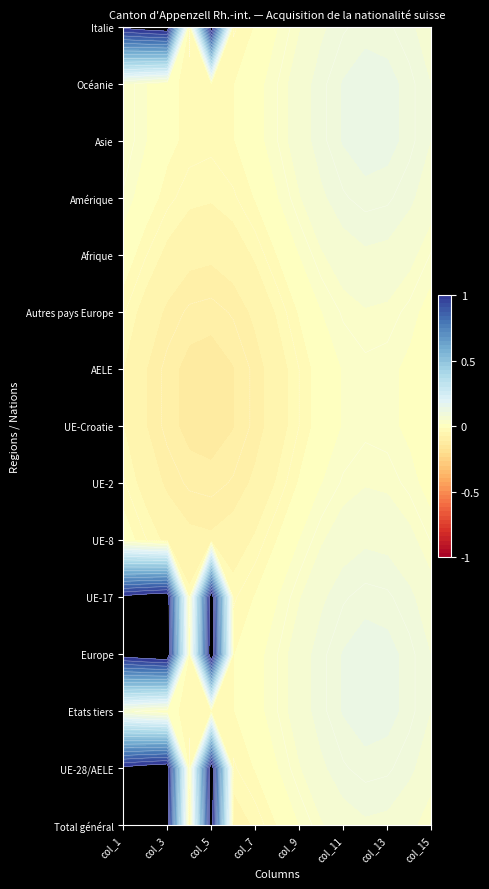

Which series has the largest range (max minus min)?

Total général